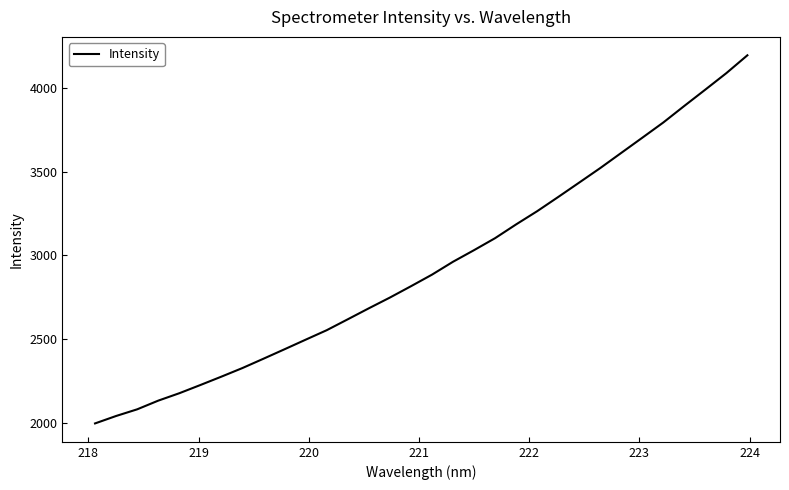

What is the greatest value displayed?

4195.5